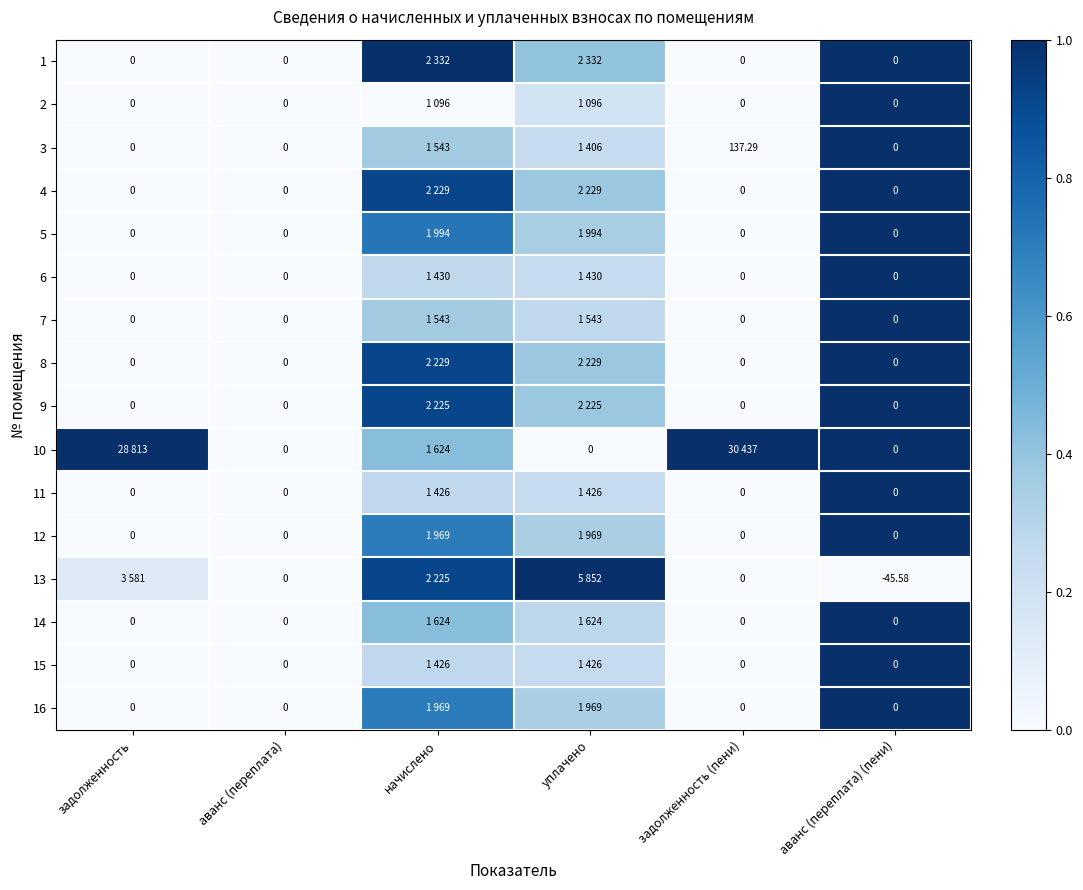

Where is 10 nearest to the value 0?

аванс (переплата)